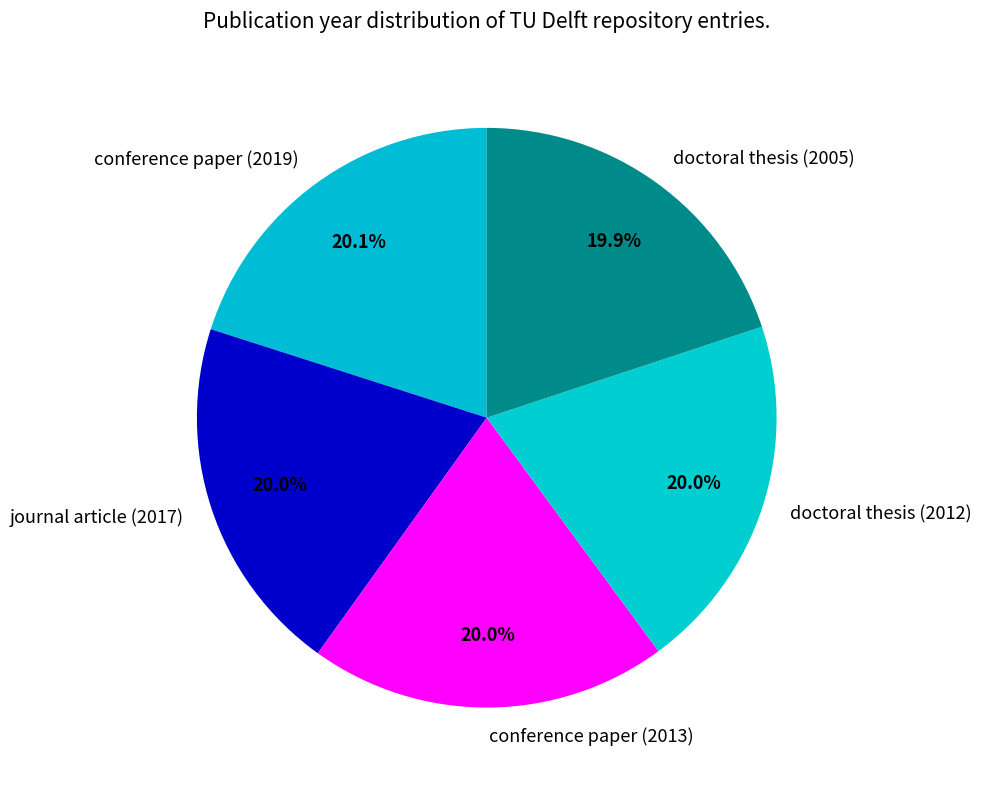

How much of the chart is everything except doctoral thesis (2005)?

80.1%